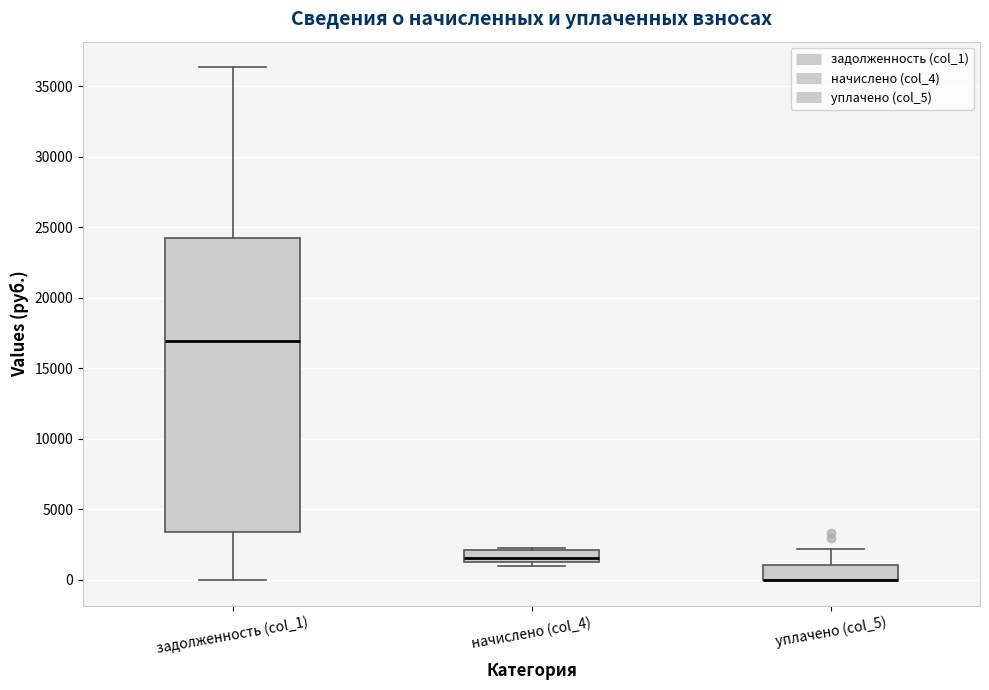

Reading left to right, transcribe this box plot: for each box, give where its median line is, the range the box spans, and where its two whiskers end, as read against the y-axis. The values are not printed on the chart, so give them approximately, as read against the axis.

задолженность (col_1): median 17000, box 3500 to 24000, whiskers 0 to 36500
начислено (col_4): median 1500 (just above the box's lower edge), box 1500 to 2000, whiskers 1000 to 2500
уплачено (col_5): median 0 (drawn on the box's lower edge), box 0 to 1000, whiskers 0 to 2000